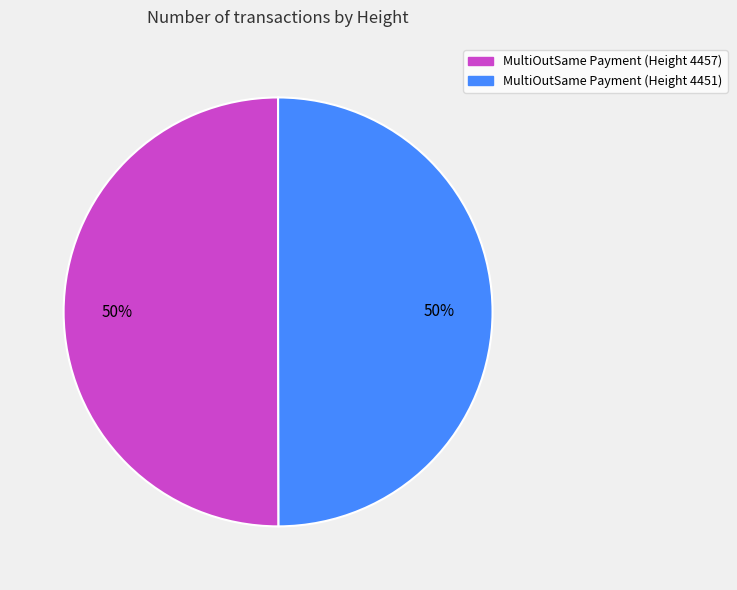

How many segments does this pie chart have?

2